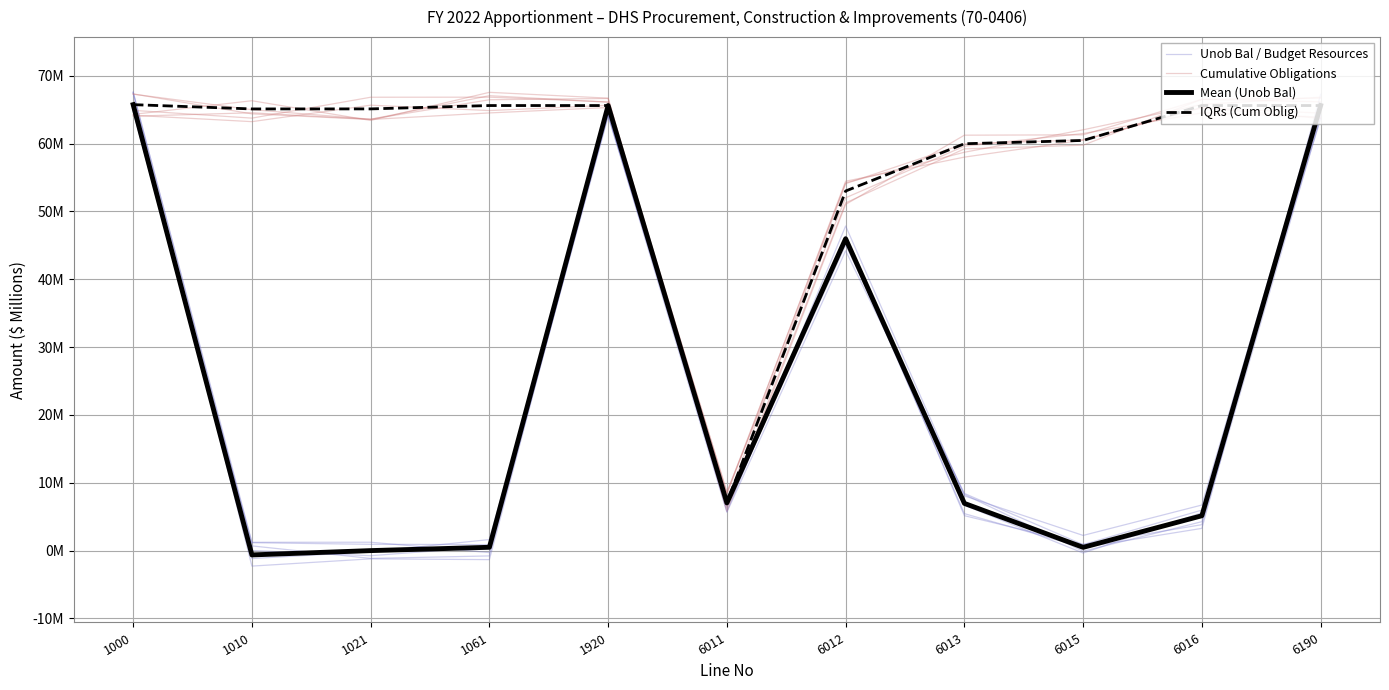

What is the sum of all Cumulative Obligations values?

641.0